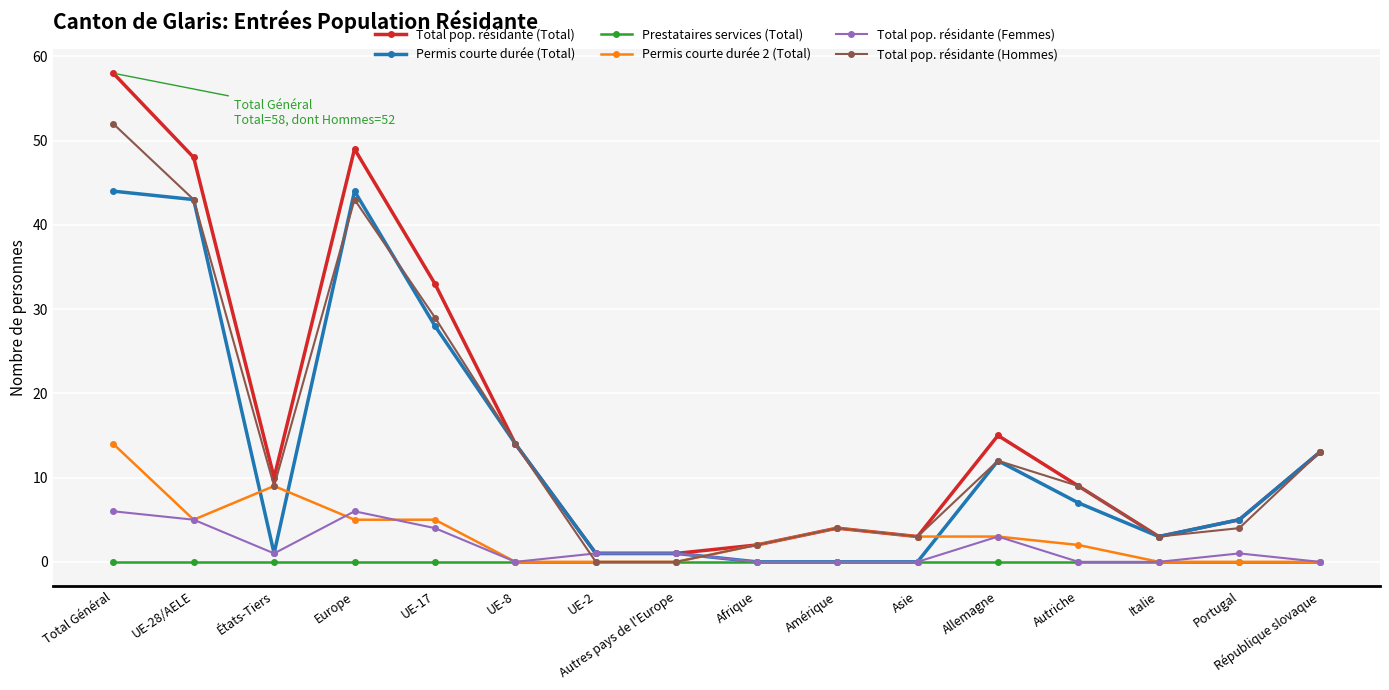

What are all the series names shown in the legend?

Total pop. résidante (Total), Permis courte durée (Total), Prestataires services (Total), Permis courte durée 2 (Total), Total pop. résidante (Femmes), Total pop. résidante (Hommes)